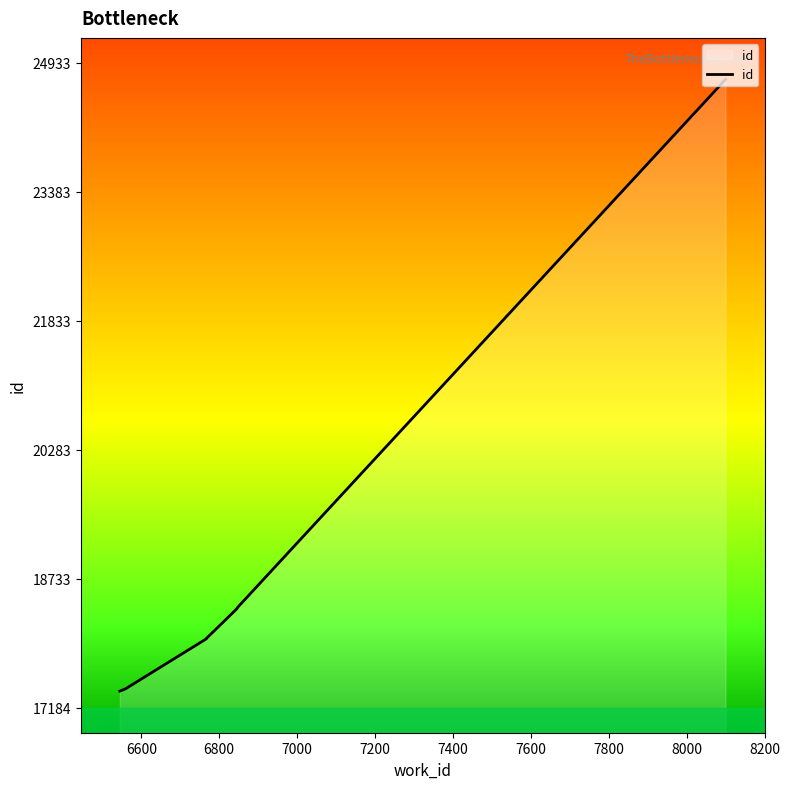

What is the value of the 2nd point from the left?

17410